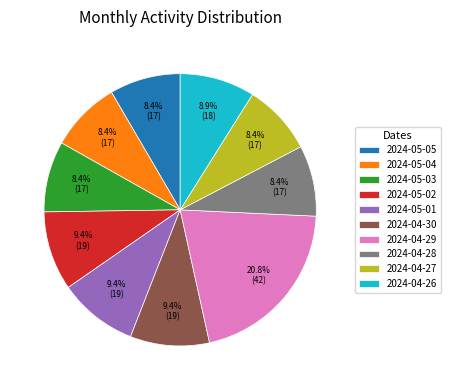

How many segments does this pie chart have?

10